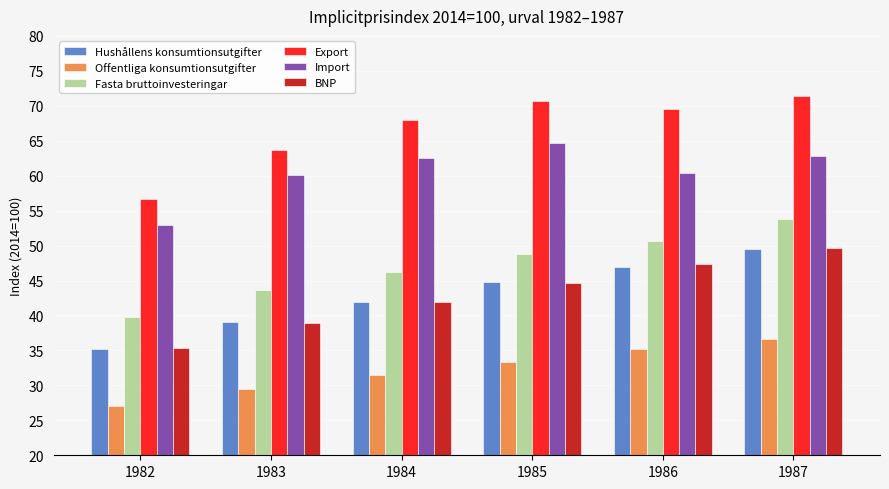

What is the sum of all Import values?

363.4